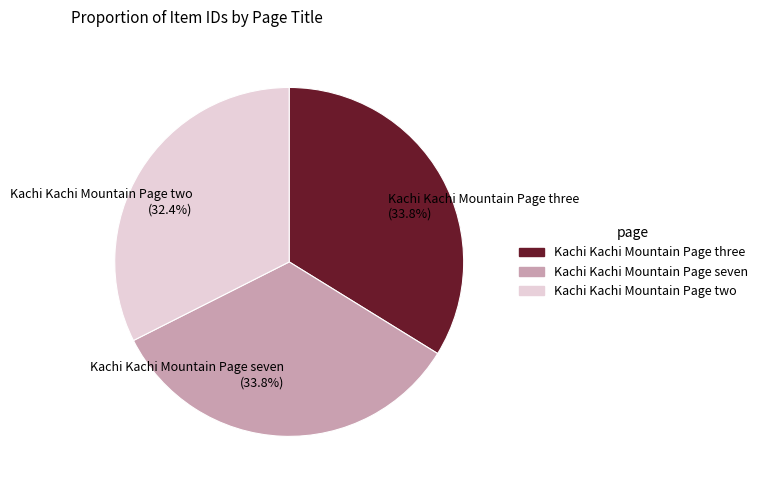

Approximately how many times larger is the value at Kachi Kachi Mountain Page seven (33.8%) compared to Kachi Kachi Mountain Page two (32.4%)?

1.0